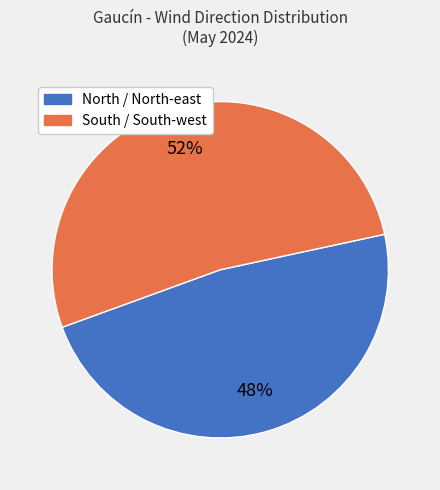

What percentage is the South / South-west slice, to the nearest percent?

52%